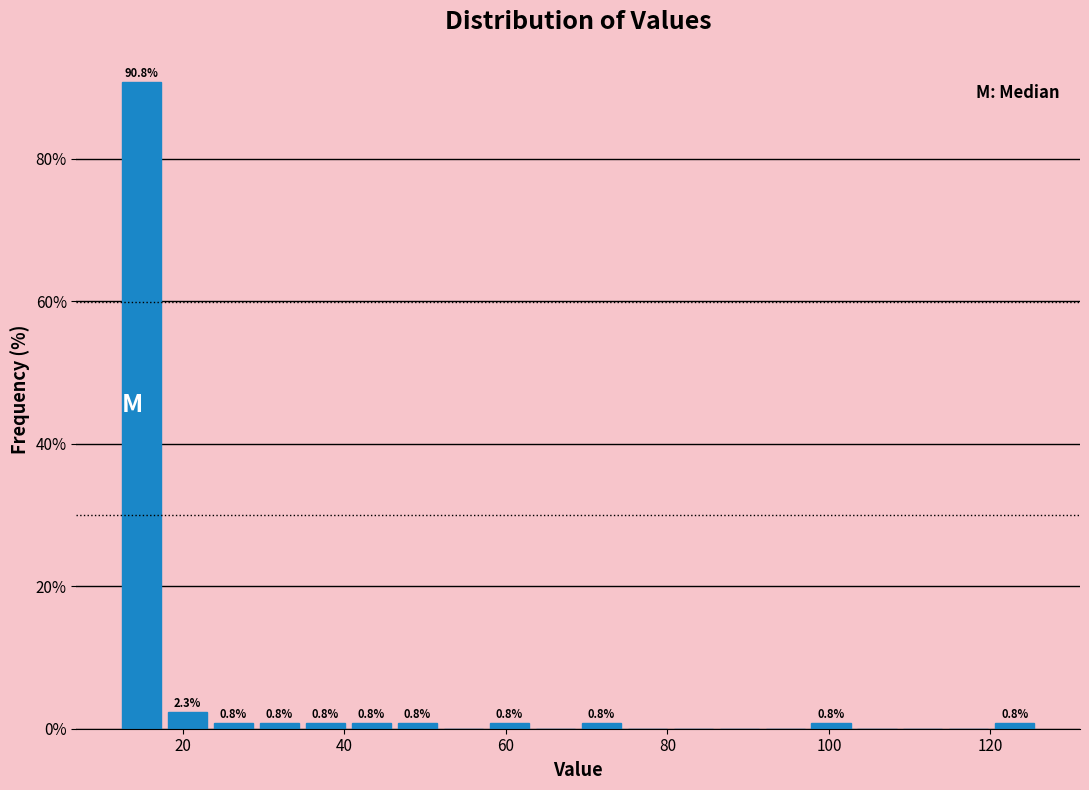

Read against the x-axis, roughly where is the centre of the tallest bar?

14